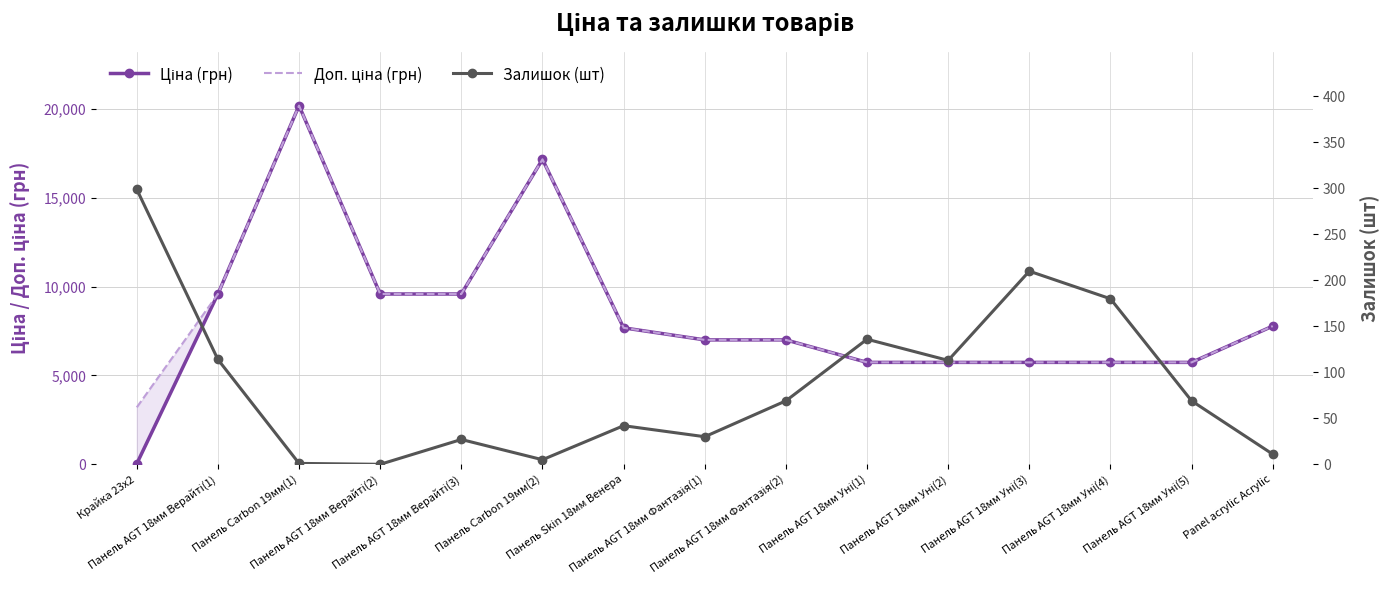

What are all the series names shown in the legend?

Ціна (грн), Доп. ціна (грн), Залишок (шт)